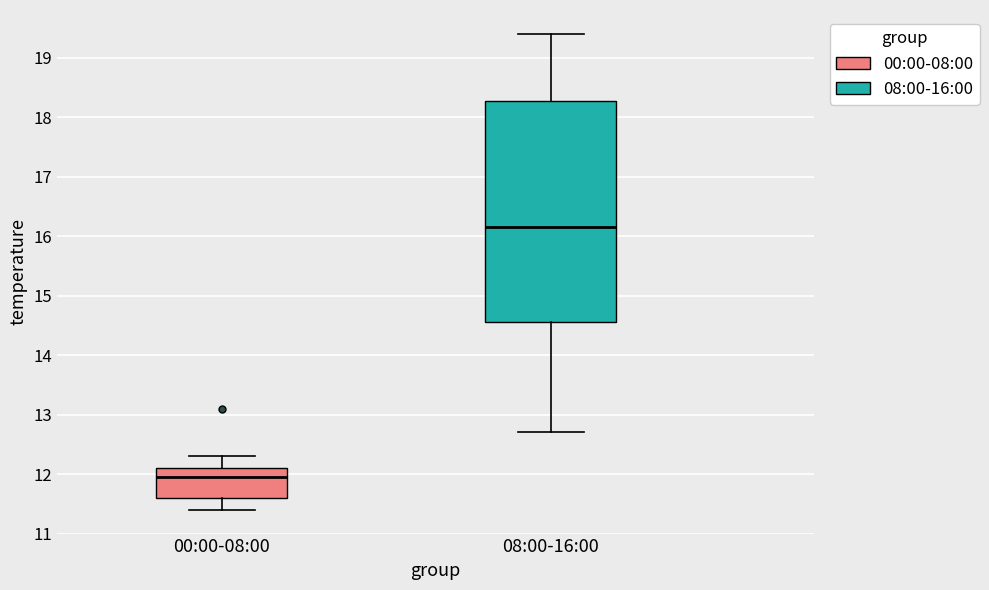

Reading left to right, transcribe this box plot: for each box, give where its median line is, the range the box spans, and where its two whiskers end, as read against the y-axis. The values are not printed on the chart, so give them approximately, as read against the axis.

00:00-08:00: median 12.0, box 11.6 to 12.1, whiskers 11.4 to 12.3
08:00-16:00: median 16.2, box 14.6 to 18.3, whiskers 12.7 to 19.4